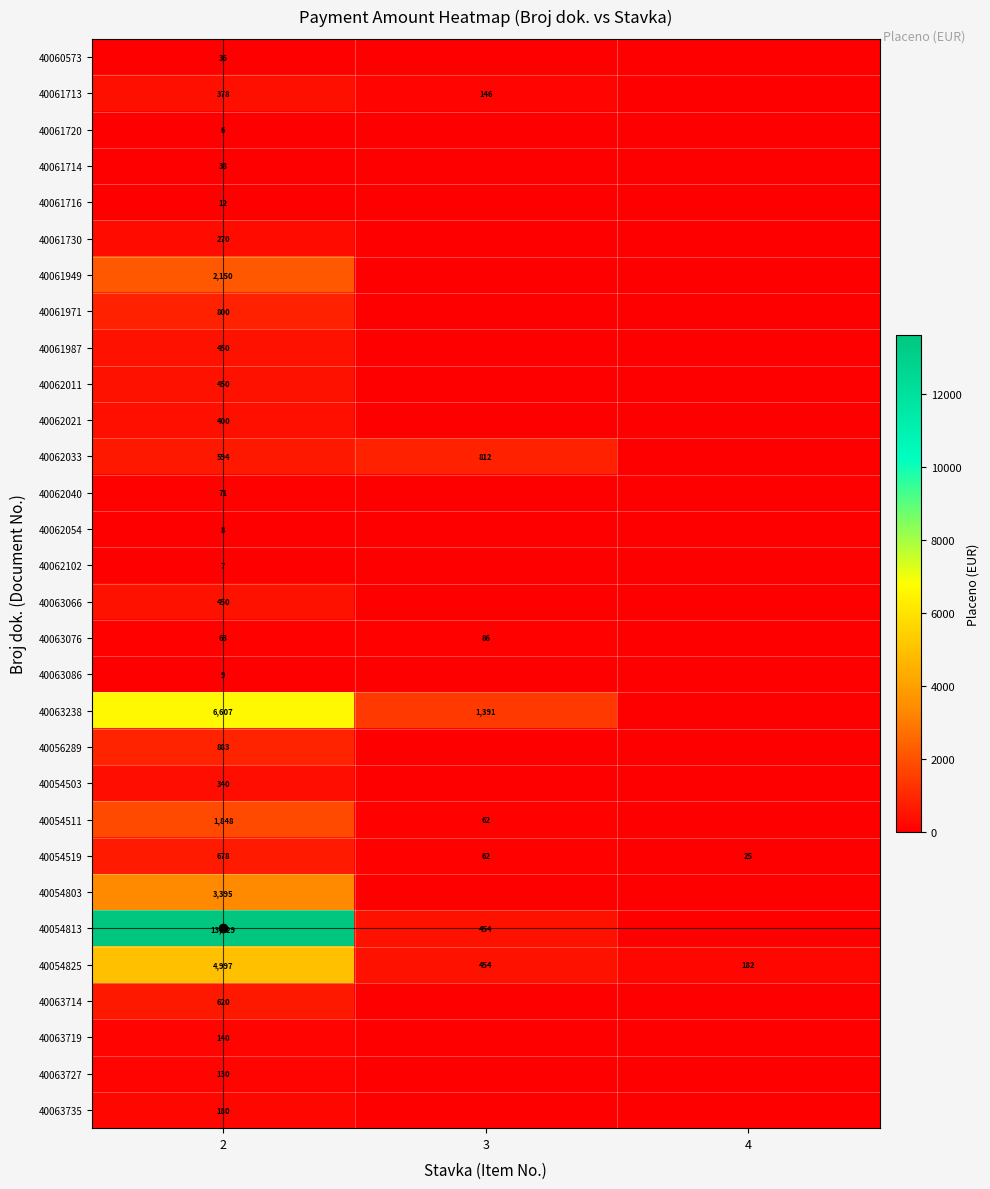

Is it true that 40061987 equals 450 at 2?

True